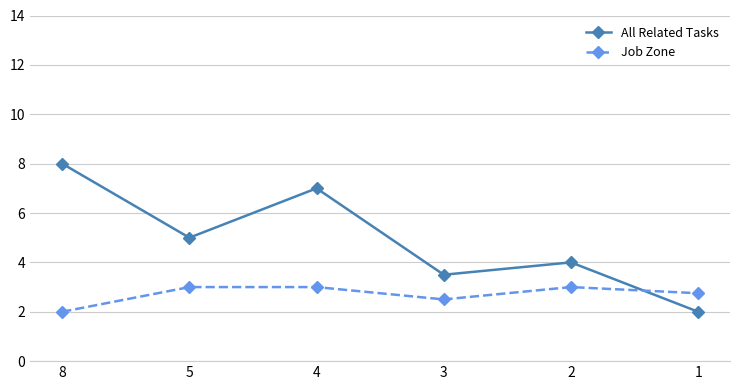

Is it true that Job Zone equals 3.0 at 2?

True